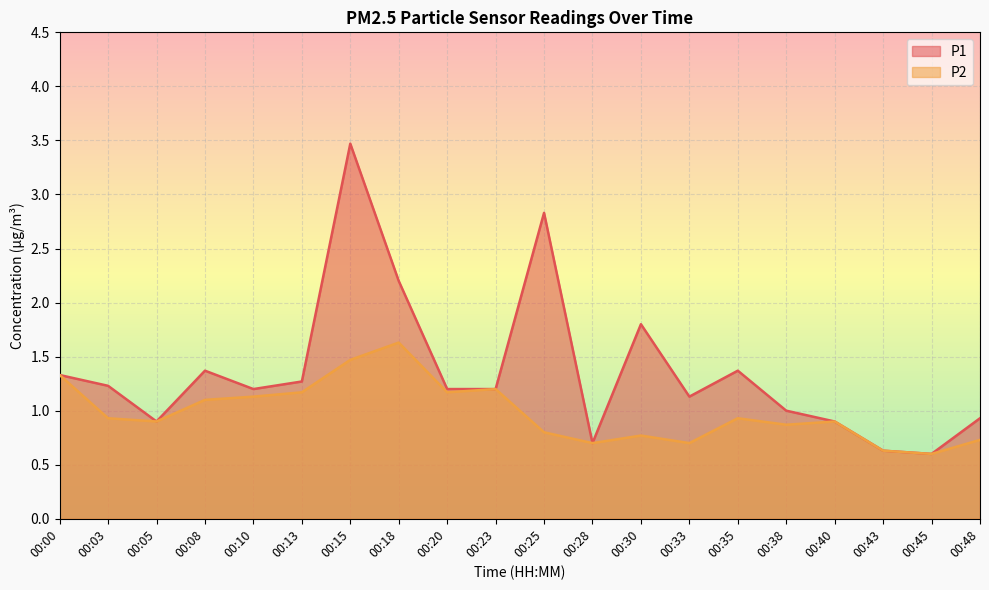

True or false: P1 and P2 intersect in this chart.

False